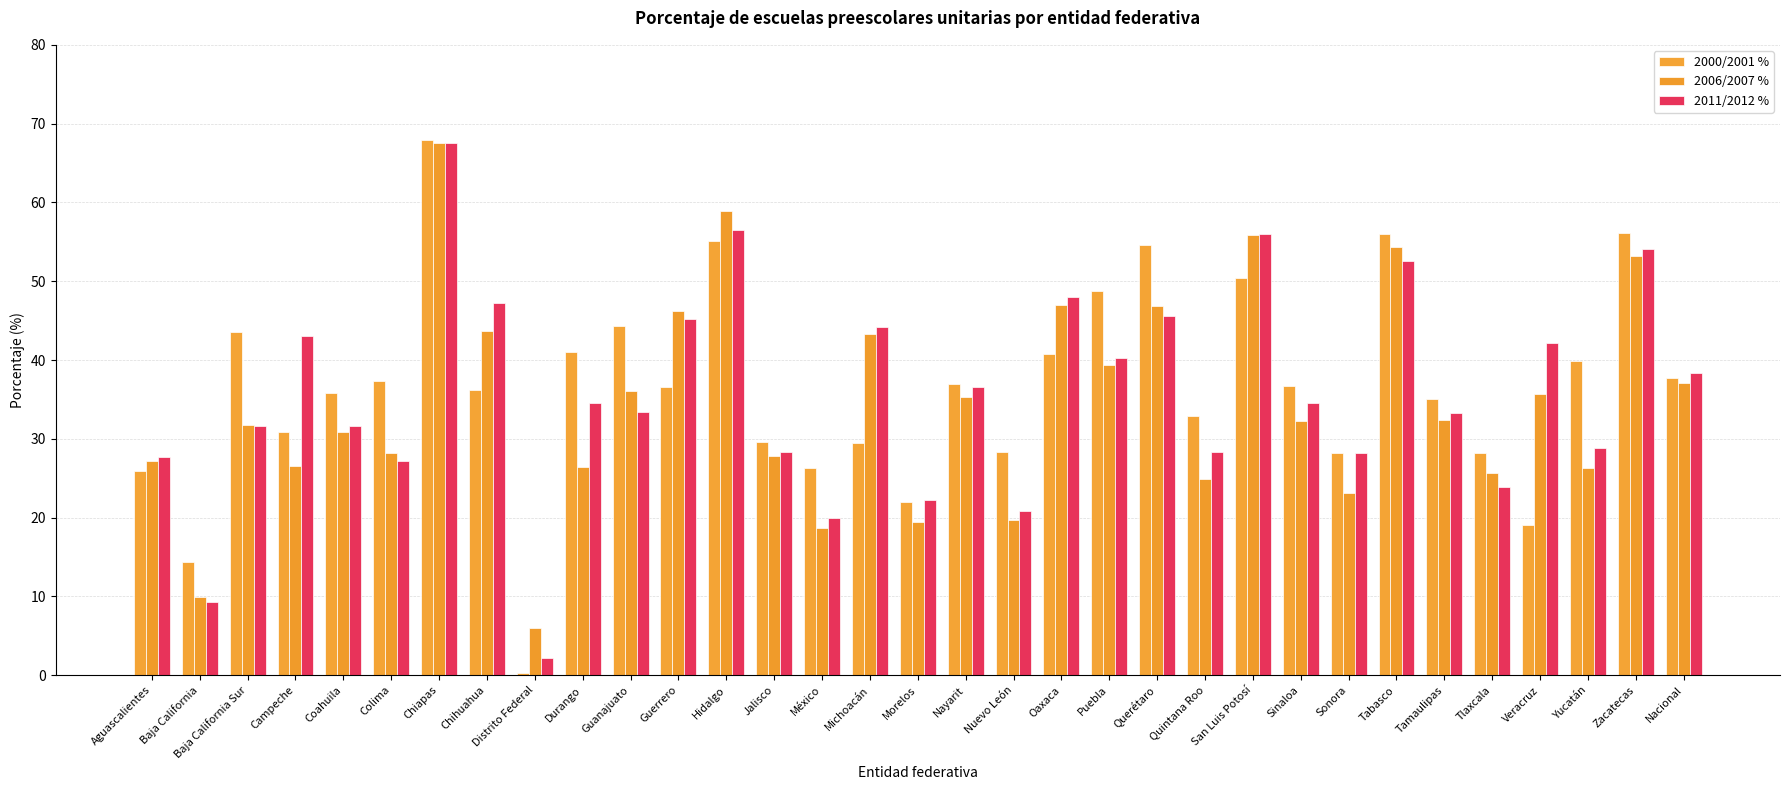

Reading left to right, list all the values displayed in this chart.

2000/2001 %: 26.0	14.4	43.6	30.9	35.8	37.4	67.9	36.2	0.3	41.0	44.3	36.5	55.1	29.6	26.3	29.5	22.0	36.9	28.3	40.8	48.8	54.6	32.9	50.4	36.8	28.2	56.0	35.1	28.2	19.0	39.8	56.2	37.8
2006/2007 %: 27.2	9.9	31.7	26.5	30.8	28.2	67.6	43.7	6.0	26.4	36.1	46.2	58.9	27.8	18.7	43.2	19.5	35.4	19.7	46.9	39.4	46.9	24.9	55.8	32.3	23.2	54.4	32.4	25.7	35.7	26.4	53.2	37.1
2011/2012 %: 27.6	9.3	31.6	43.0	31.7	27.1	67.6	47.3	2.2	34.6	33.5	45.2	56.5	28.4	20.0	44.1	22.3	36.6	20.8	48.0	40.2	45.6	28.4	56.0	34.5	28.2	52.6	33.3	23.9	42.1	28.8	54.1	38.3